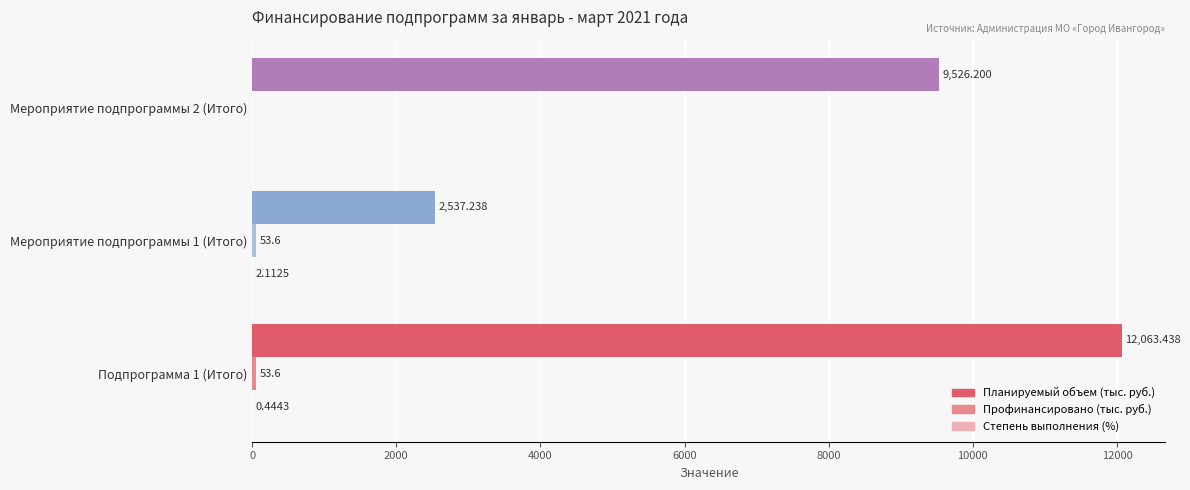

How many categories are shown in the chart?

3